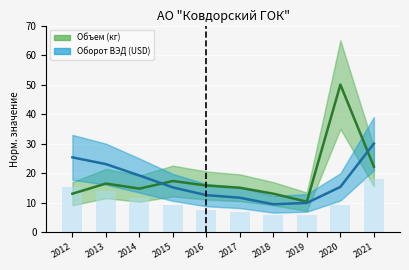

What is the total value across all series at 2014?

34.0